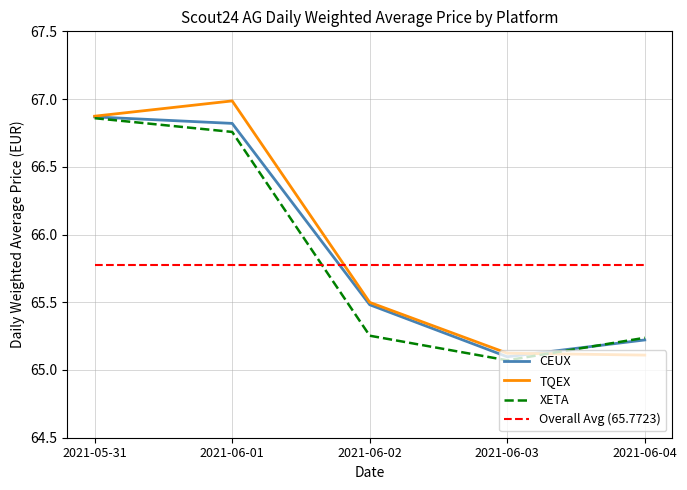

What is the difference between the maximum and minimum values in the XETA series?

1.8